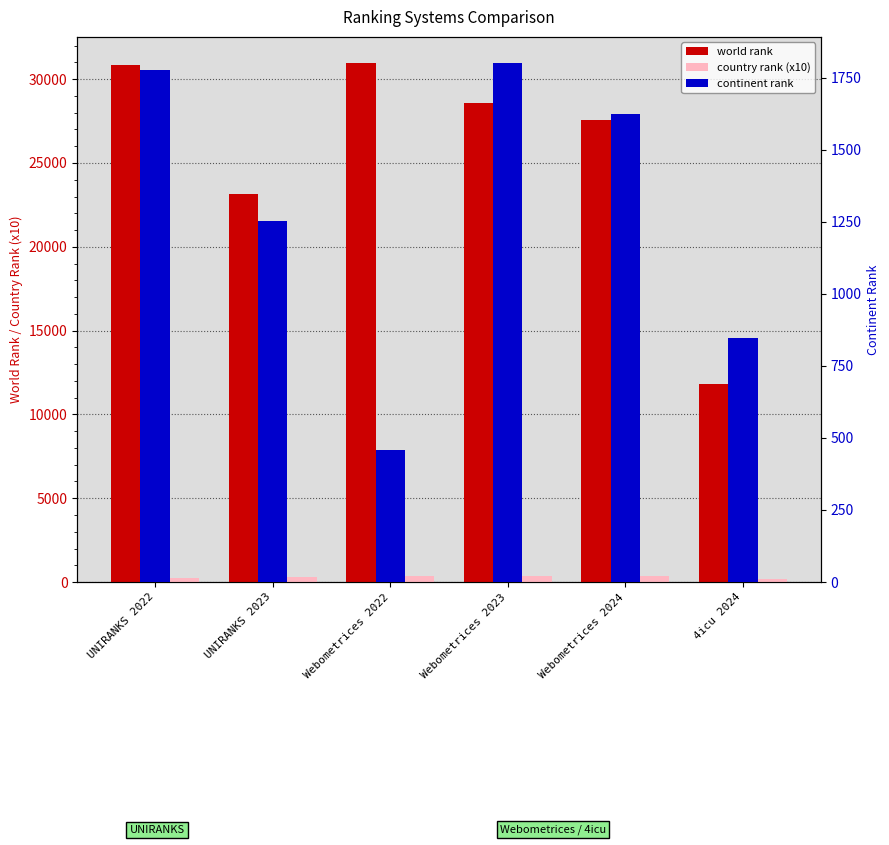

What is the label of the 3rd bar from the left?

Webometrices 2022